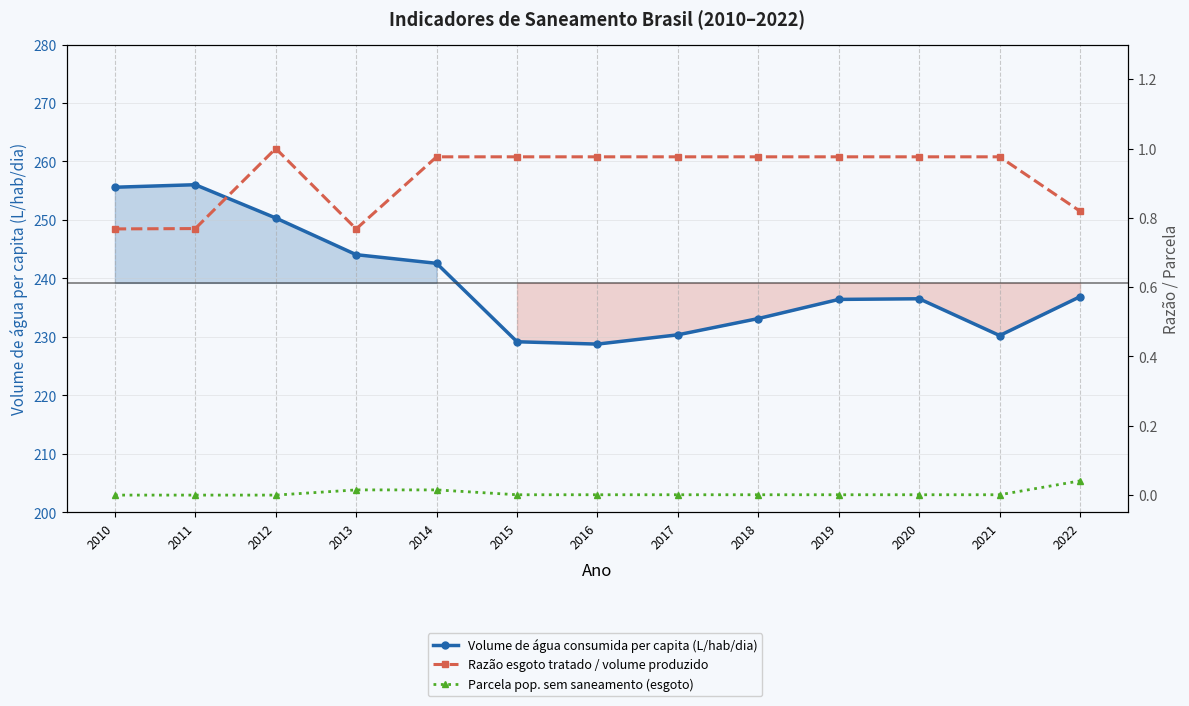

Reading left to right, extract all data points from this chart.

Volume de água consumida per capita (L/hab/dia): 255.6	256.0	250.3	244.1	242.6	229.2	228.8	230.4	233.2	236.4	236.5	230.2	236.9
Razão esgoto tratado / volume produzido: 0.8	0.8	1.0	0.8	1.0	1.0	1.0	1.0	1.0	1.0	1.0	1.0	0.8
Parcela pop. sem saneamento (esgoto): 0.0	0.0	0.0	0.0	0.0	0.0	0.0	0.0	0.0	0.0	0.0	0.0	0.0